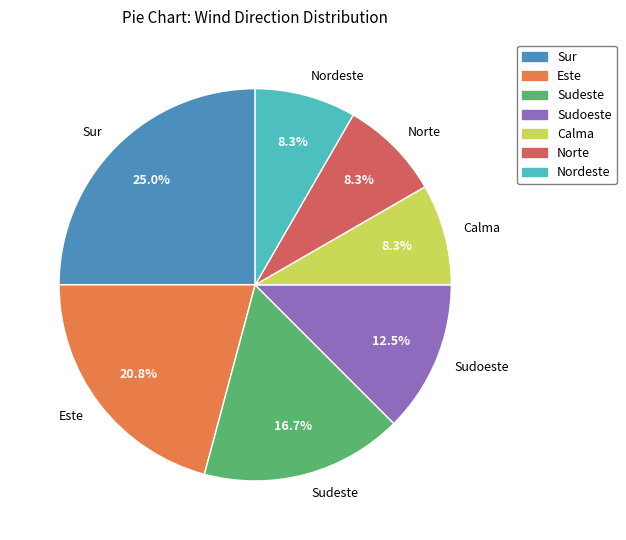

Is the sum of Sudeste and Este greater than half?

No